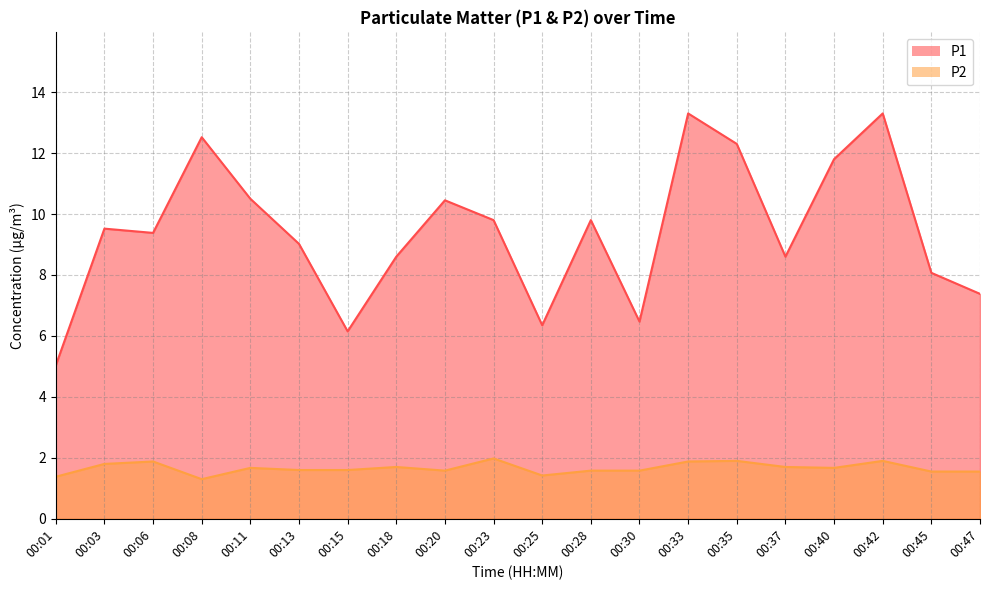

True or false: P1 and P2 cross at least once.

False